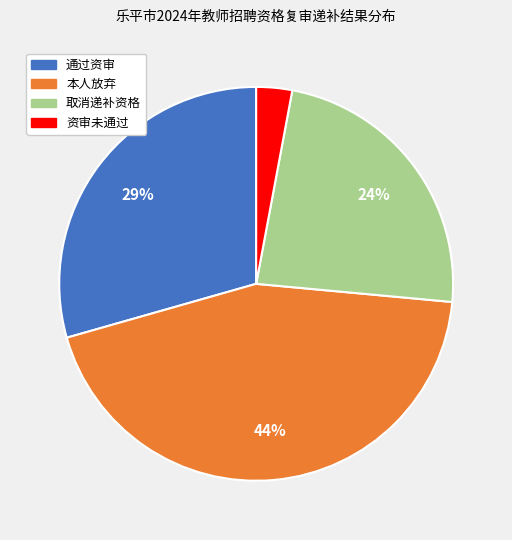

Count the number of slices in the pie.

4